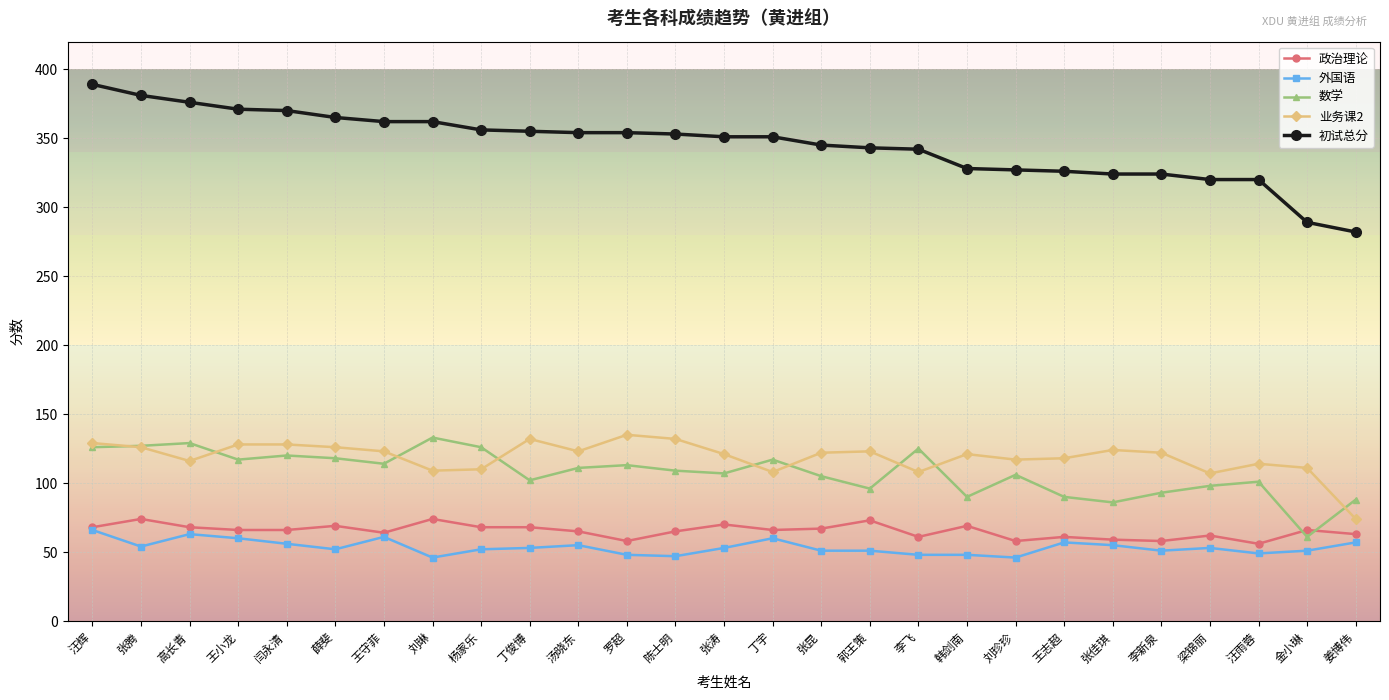

Which series has the largest range (max minus min)?

初试总分